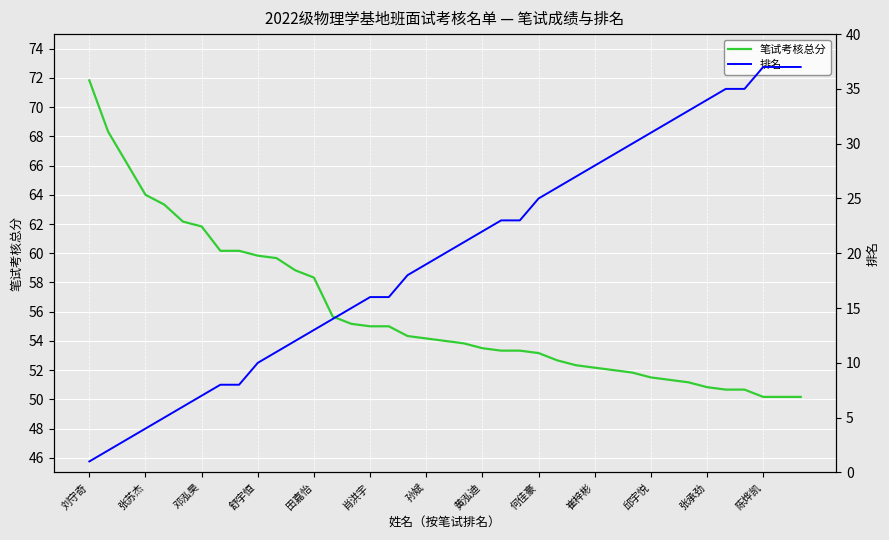

What is the difference between the second highest and minimum values in the 笔试考核总分 series?

18.2